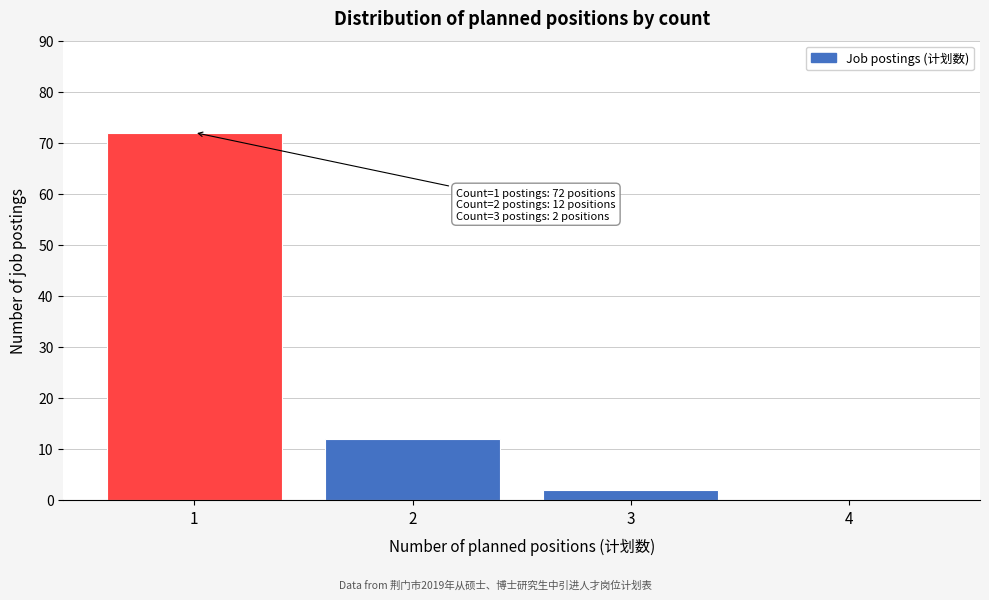

Reading left to right, extract all data points from this chart.

1=72	2=12	3=2	4=0